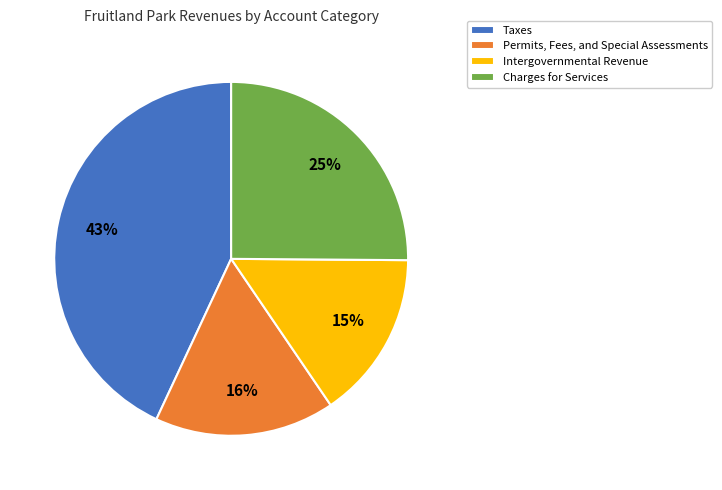

To the nearest percent, what portion does Intergovernmental Revenue represent?

15%